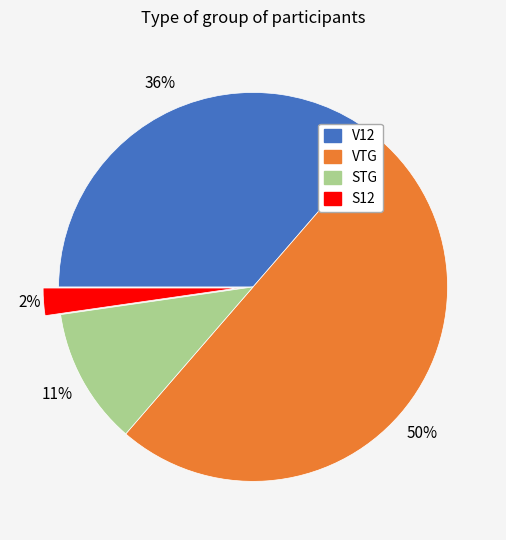

Which has a higher value, V12 or STG?

V12